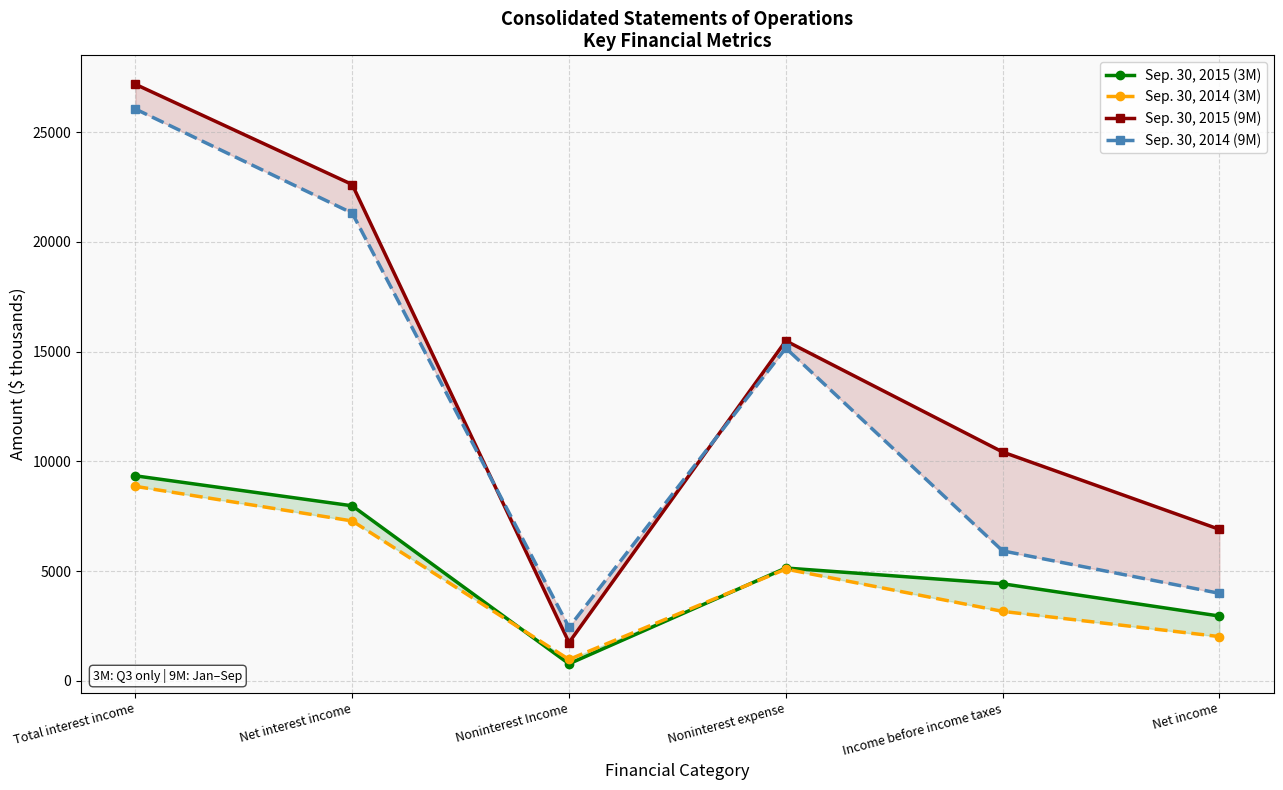

At how many categories does at least one series exceed 20322?

2